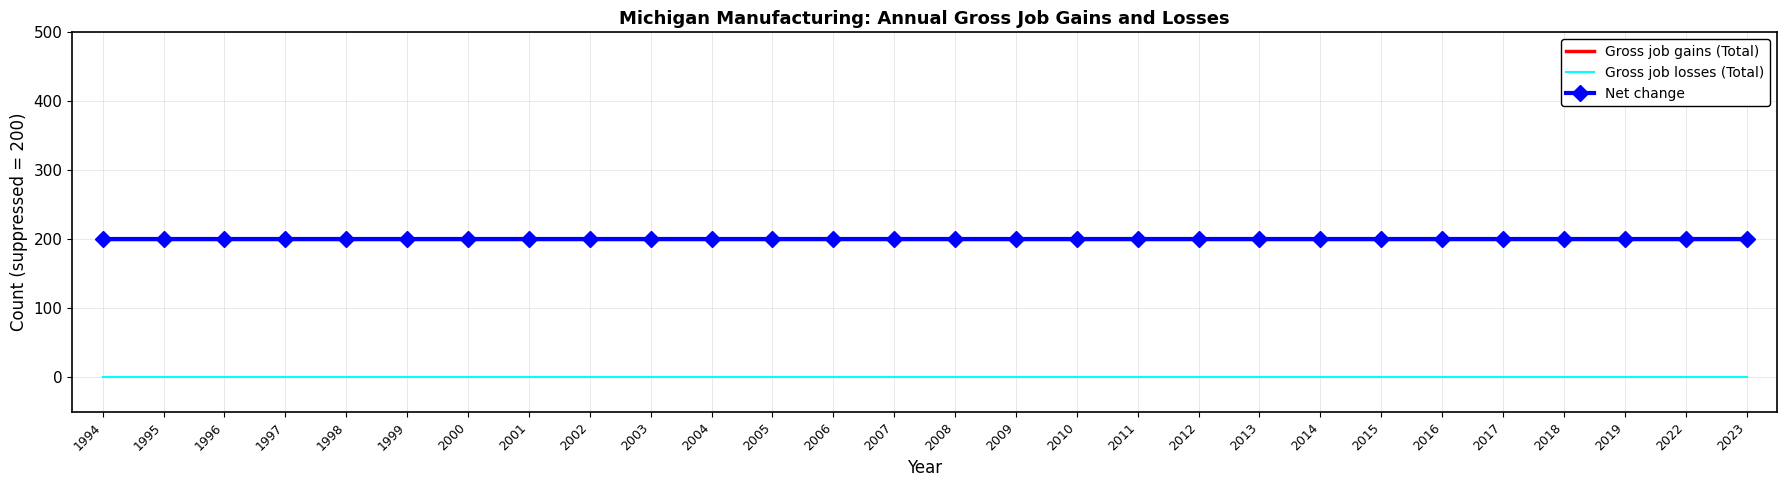

Rank the categories by Gross job gains (Total) value from highest to lowest.

1994, 1995, 1996, 1997, 1998, 1999, 2000, 2001, 2002, 2003, 2004, 2005, 2006, 2007, 2008, 2009, 2010, 2011, 2012, 2013, 2014, 2015, 2016, 2017, 2018, 2019, 2022, 2023